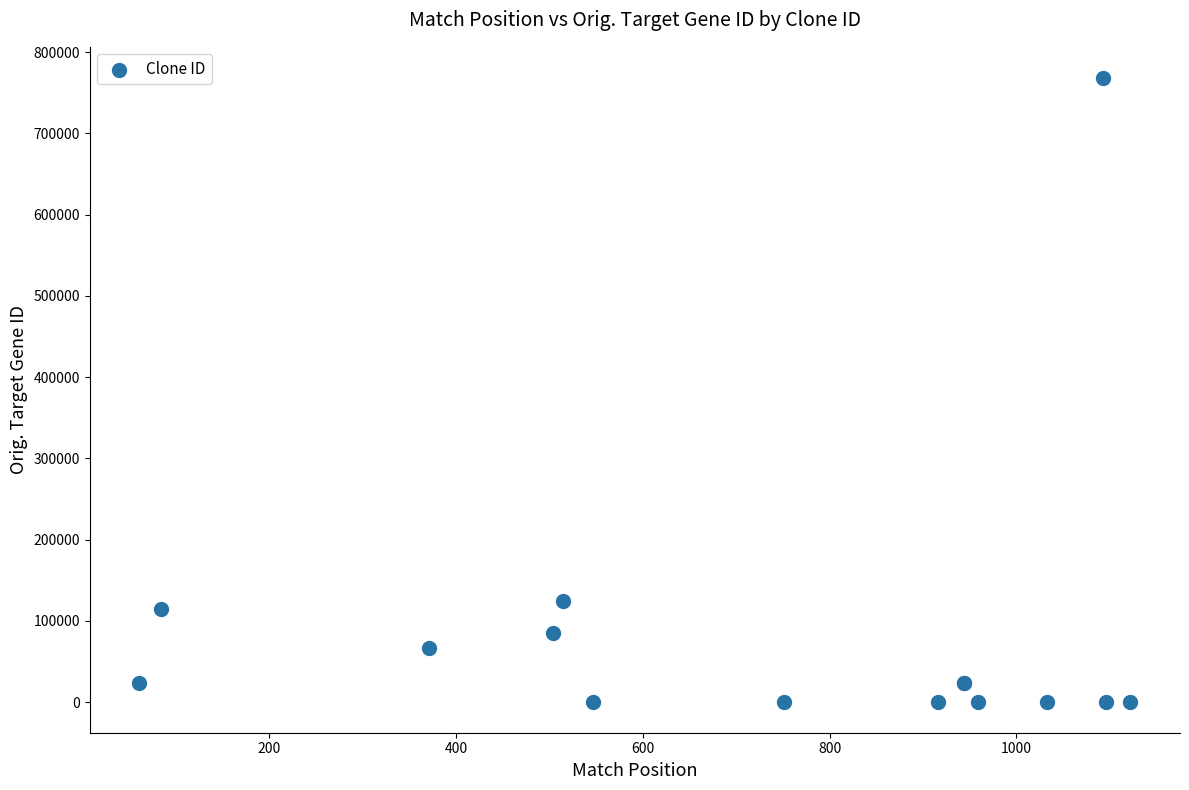

What Y value in the scatter plot is closest to 384465?

124152